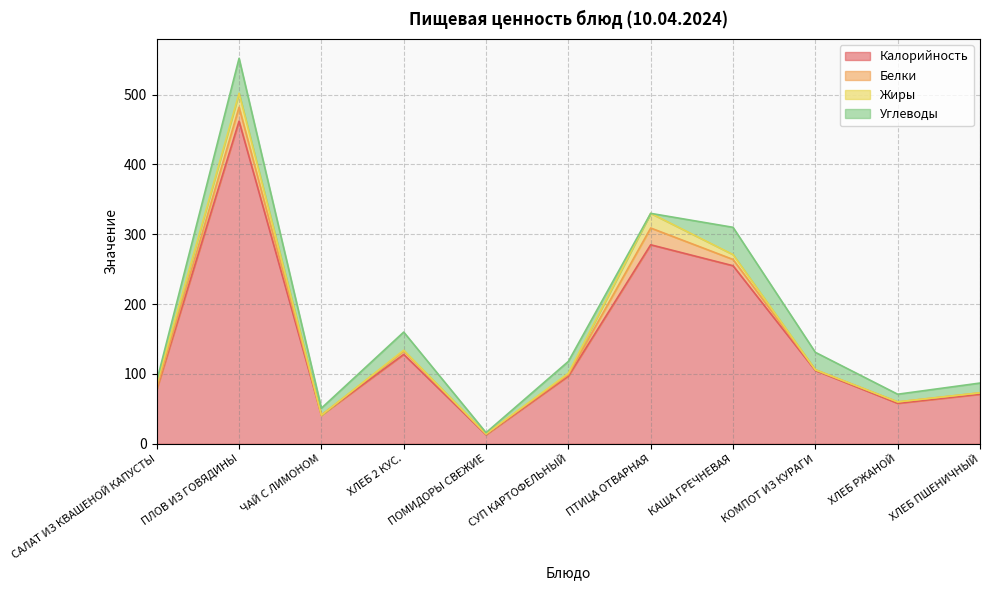

The Жиры series shows 1 at ХЛЕБ 2 КУС.. True or false?

True